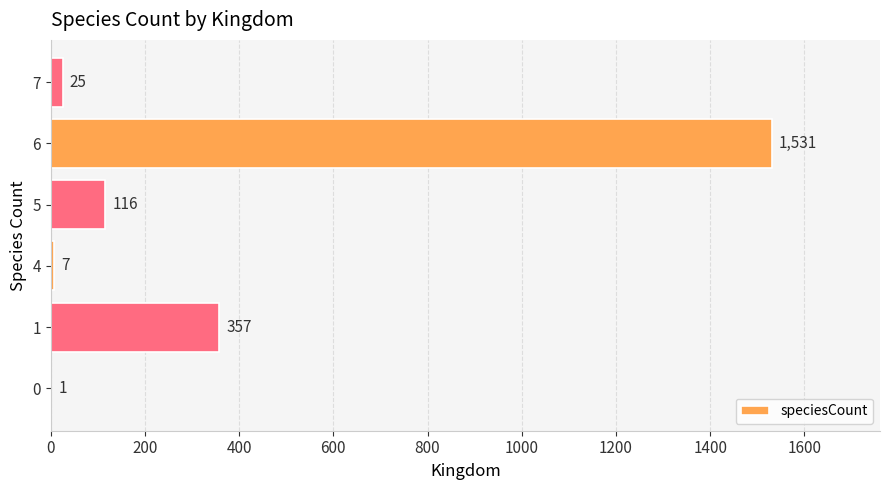

What is the sum of all values?

2037